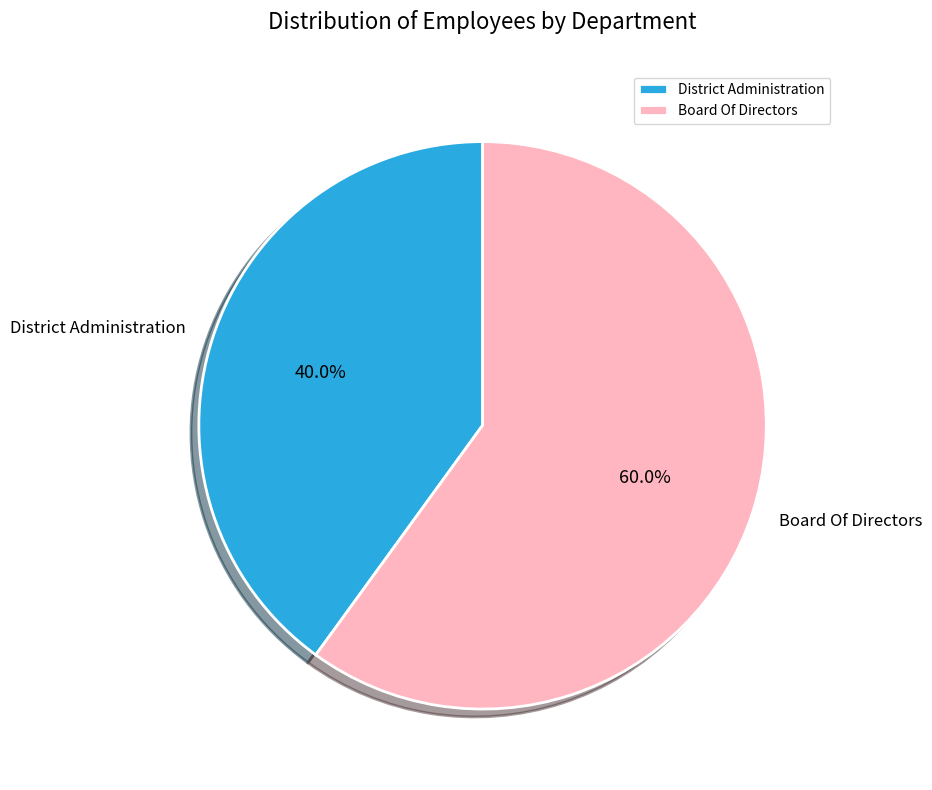

What is the largest slice in the pie chart?

Board Of Directors